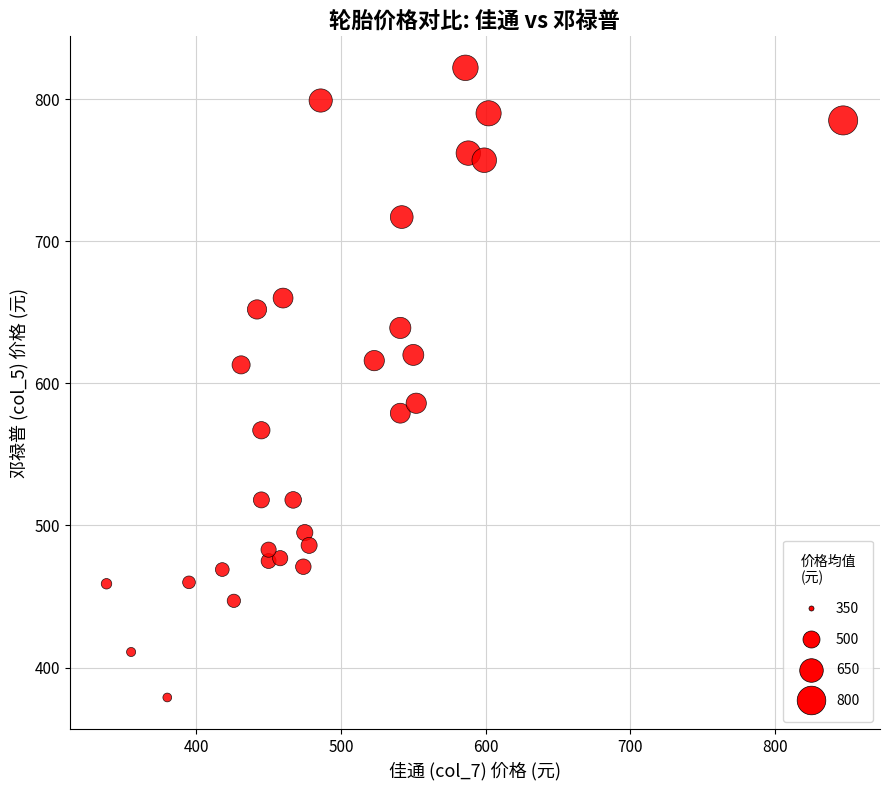

What is the range of Y values (max minus min)?

443